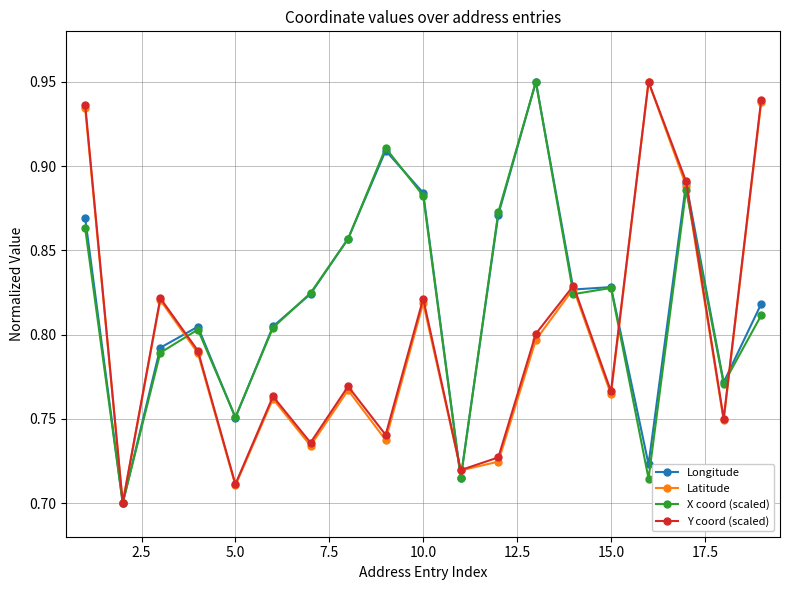

At how many categories does at least one series exceed 0?

19